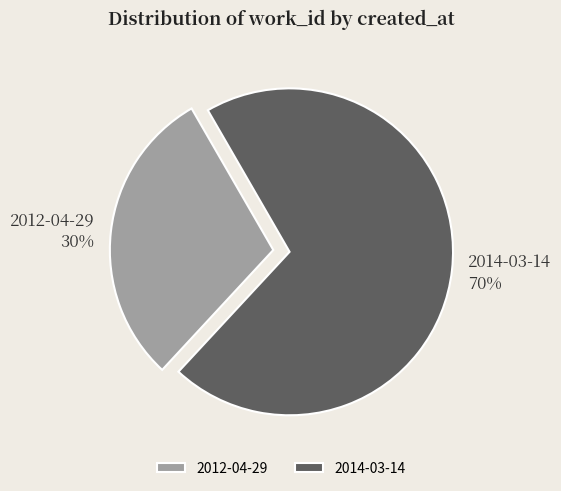

Does 2012-04-29 represent more than half of the total?

No